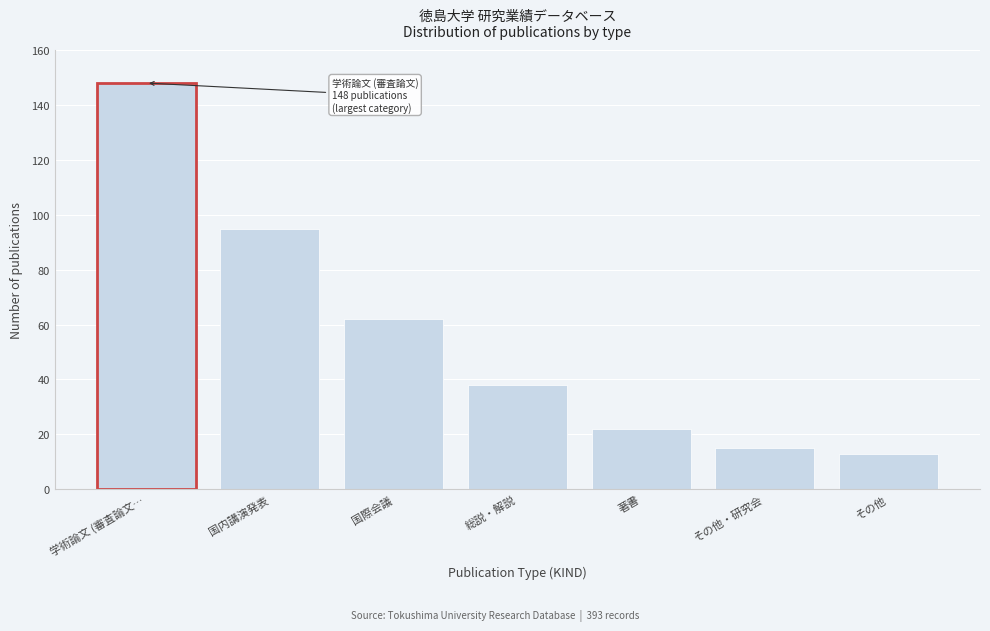

Reading right to left, list all the values displayed in this chart.

その他=13	その他・研究会=15	著書=22	総説・解説=38	国際会議=62	国内講演発表=95	学術論文 (審査論文…=148